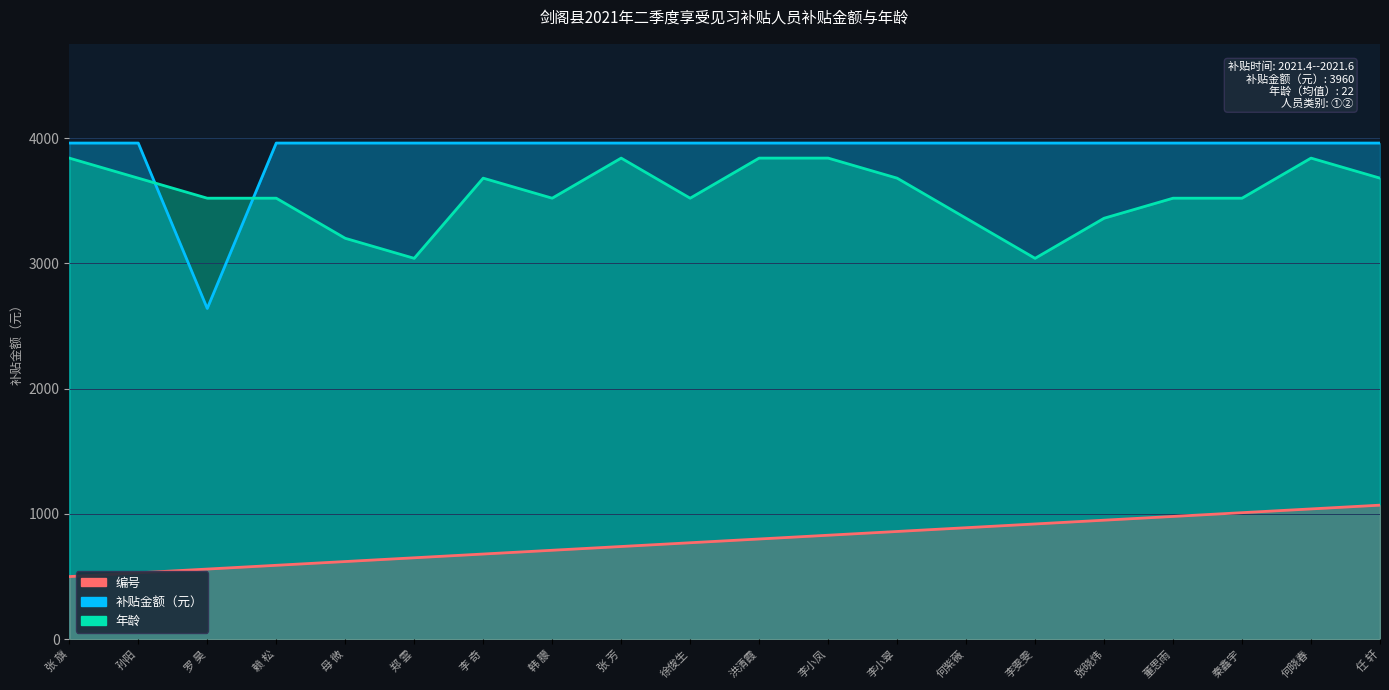

What is the ratio of the value at 孙阳 to the value at 郑 雲?

0.8